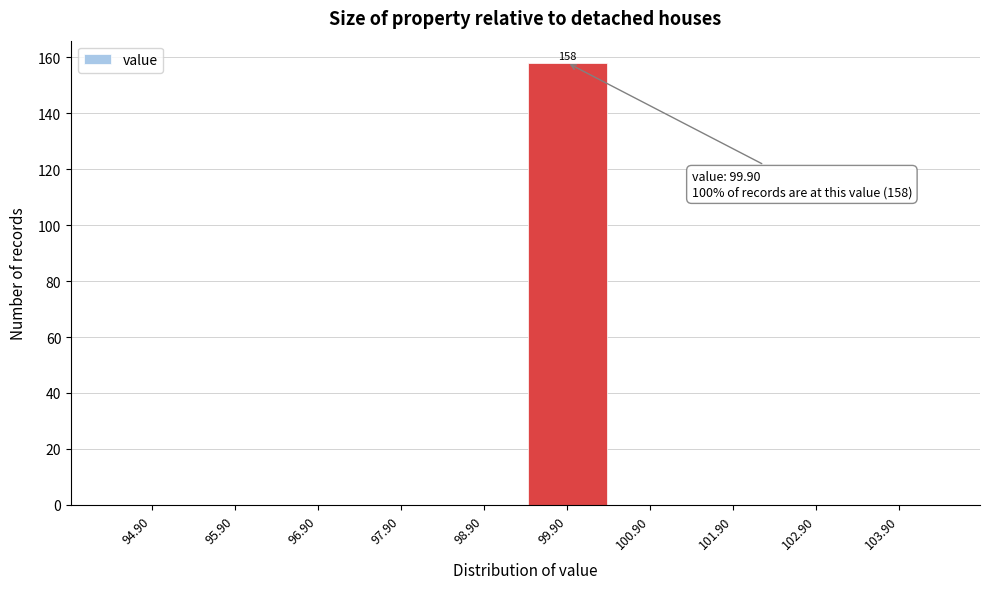

Reading right to left, list all the values displayed in this chart.

103.90=0	102.90=0	101.90=0	100.90=0	99.90=158	98.90=0	97.90=0	96.90=0	95.90=0	94.90=0